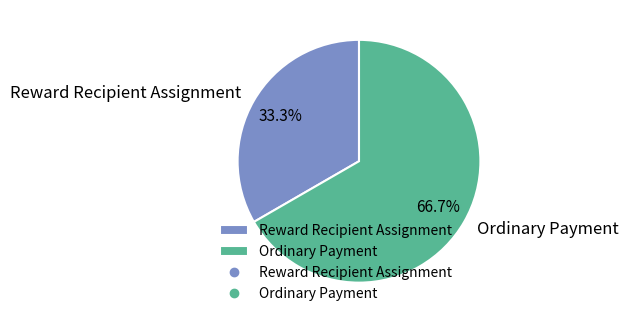

What is the smallest slice in the pie chart?

Reward Recipient Assignment